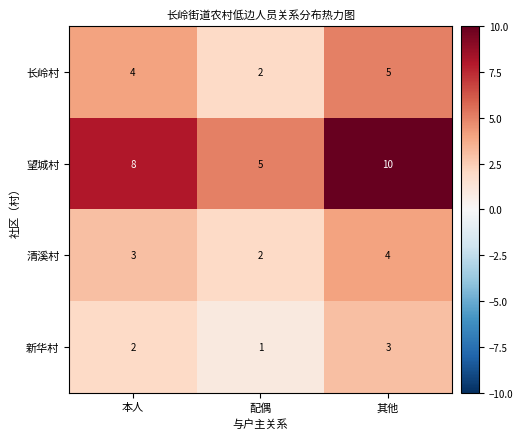

How many data points does each series have?

3